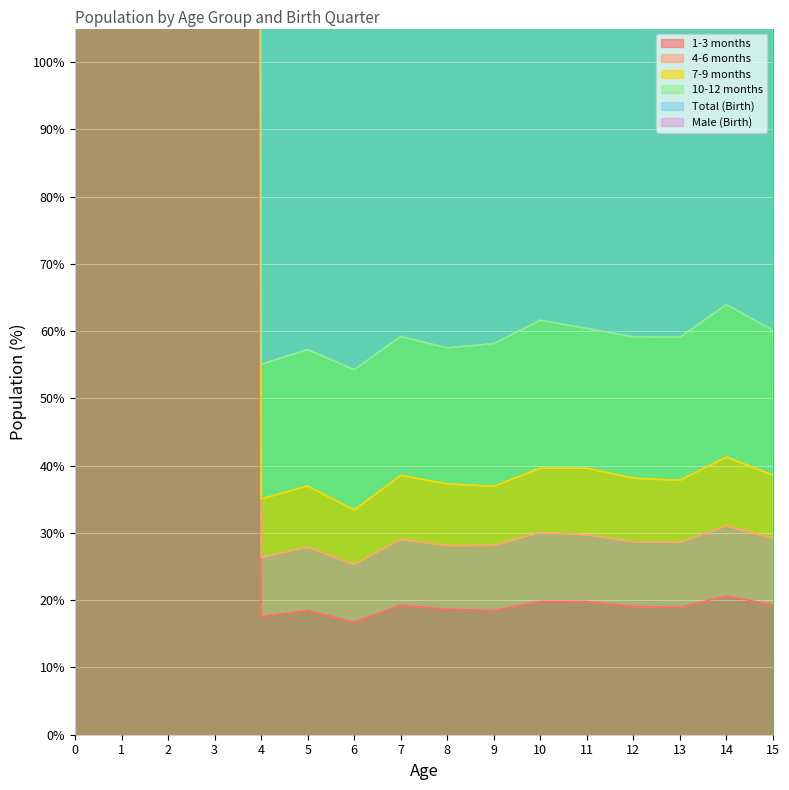

What is the sum of all 1-3 months values?

10272.1